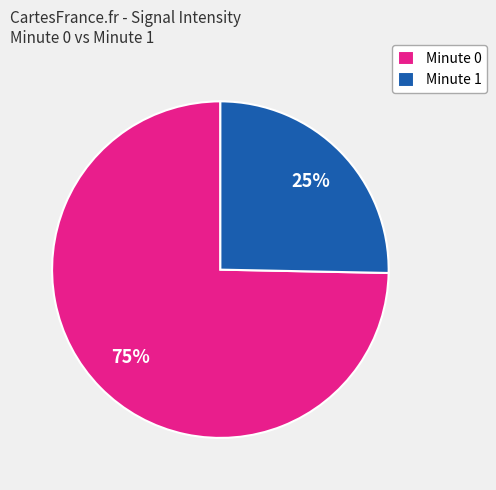

What is the smallest slice in the pie chart?

Minute 1